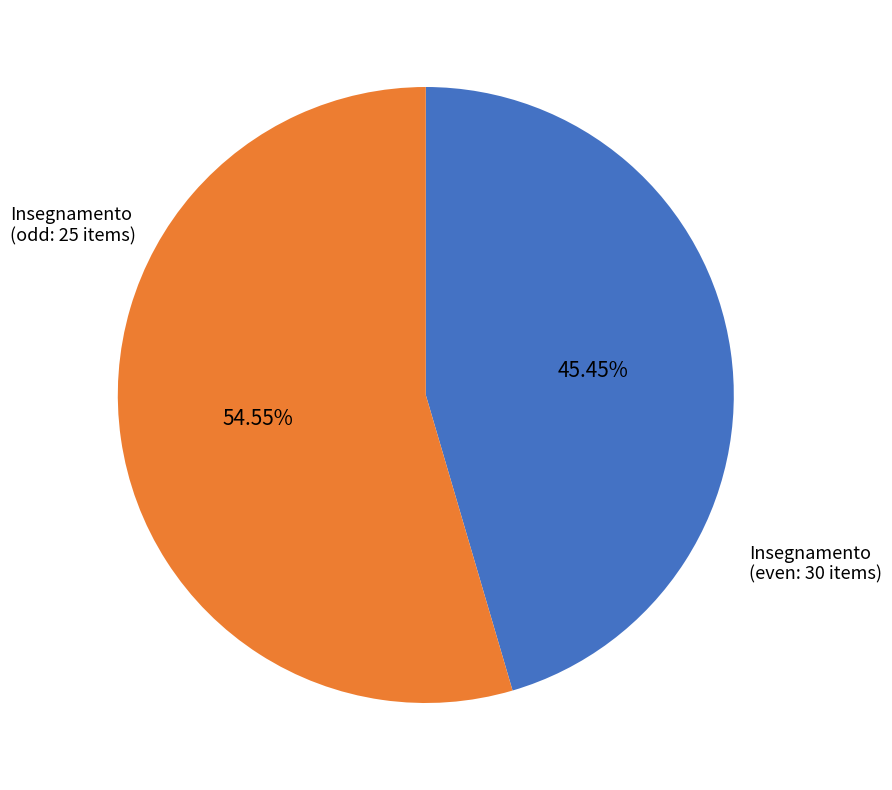

Does any single category account for the majority?

Yes